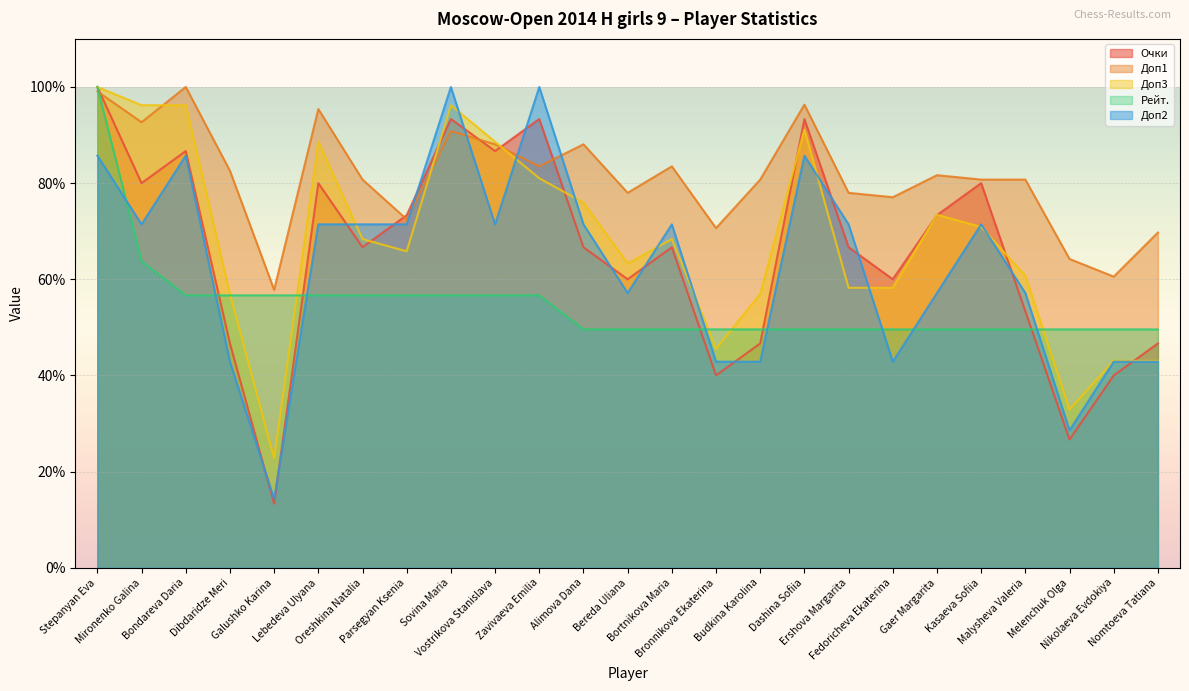

Is the value of Доп3 at Oreshkina Natalia greater than the value of Очки at Dashina Sofiia?

No